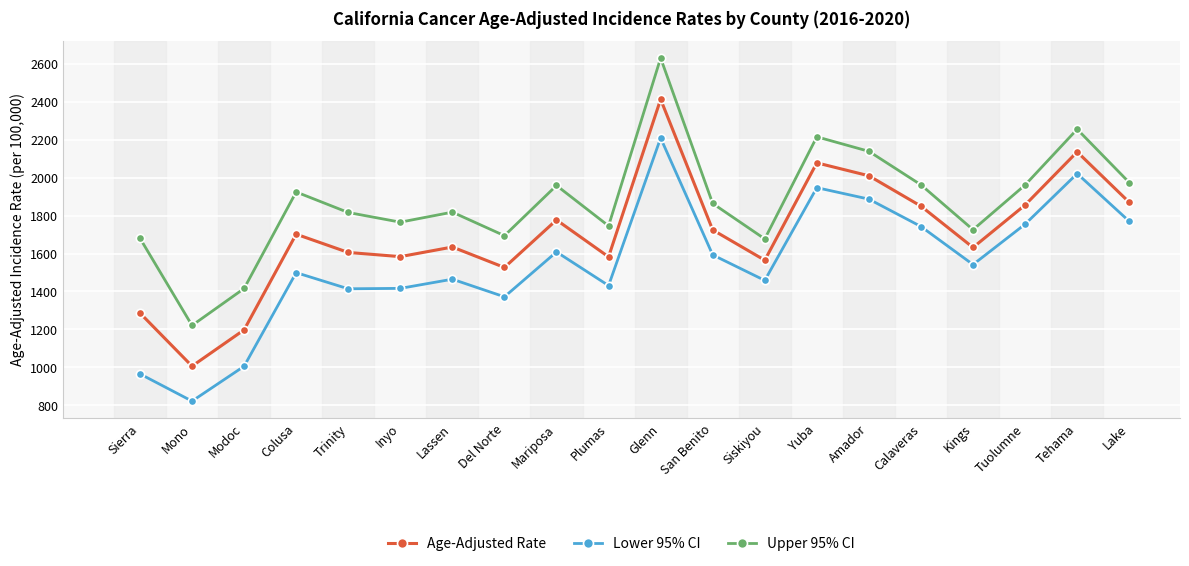

Count the number of categories in the chart.

20